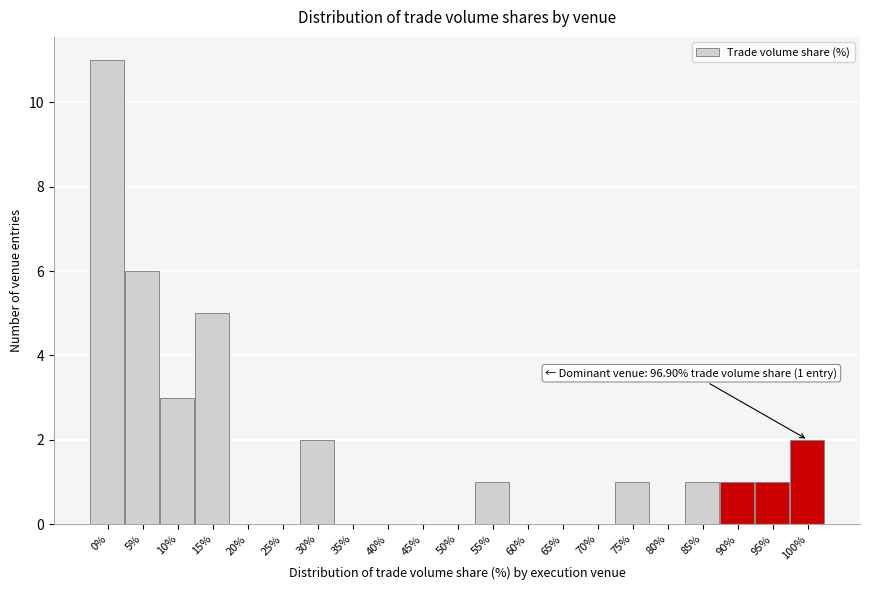

Reading left to right, extract all data points from this chart.

0%=11	5%=6	10%=3	15%=5	20%=0	25%=0	30%=2	35%=0	40%=0	45%=0	50%=0	55%=1	60%=0	65%=0	70%=0	75%=1	80%=0	85%=1	90%=1	95%=1	100%=2